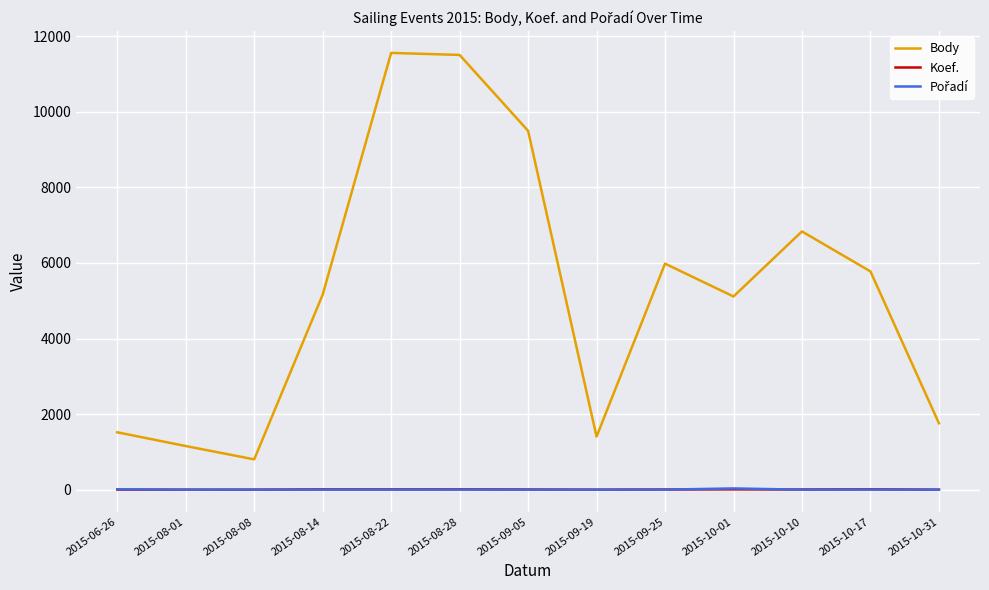

The value of Body at 2015-08-22 is 8040. True or false?

False